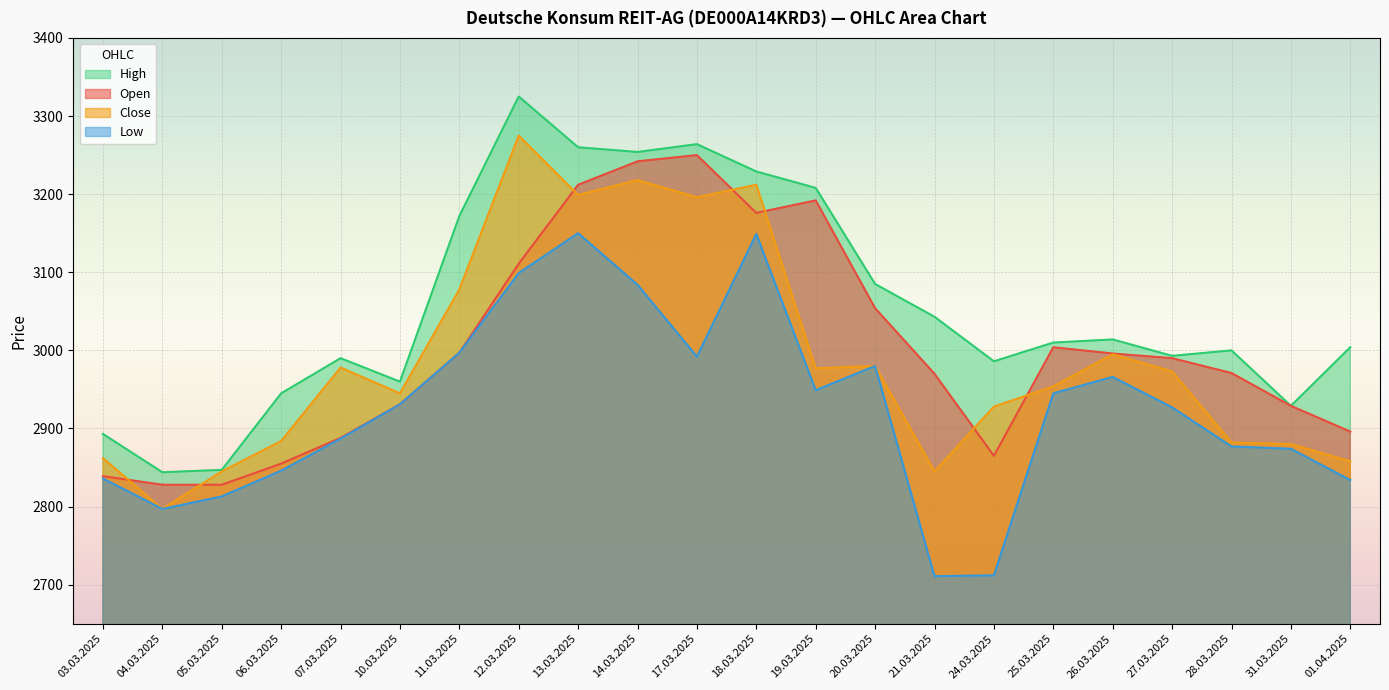

At which category does the chart reach its minimum across all series?

21.03.2025